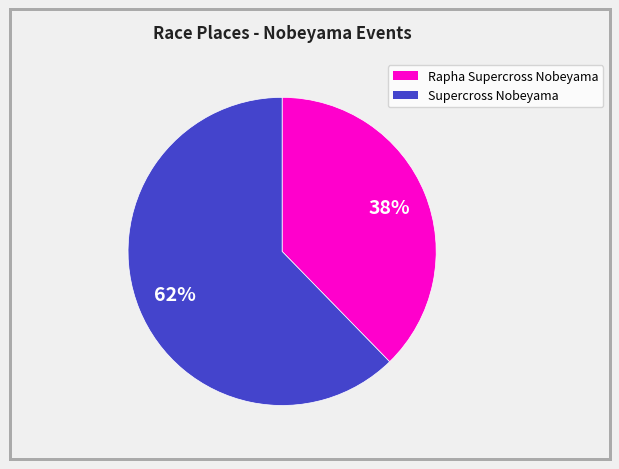

Which has a higher value, Supercross Nobeyama or Rapha Supercross Nobeyama?

Supercross Nobeyama